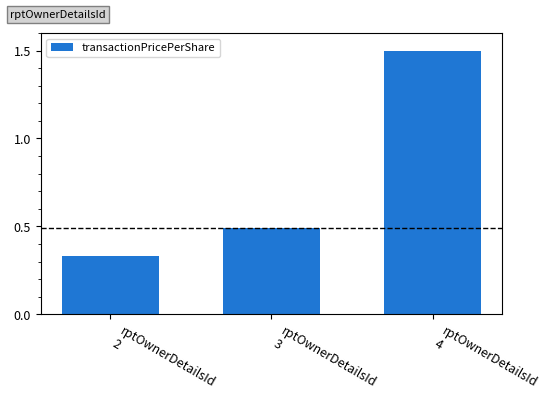

Does the chart contain any negative values?

No